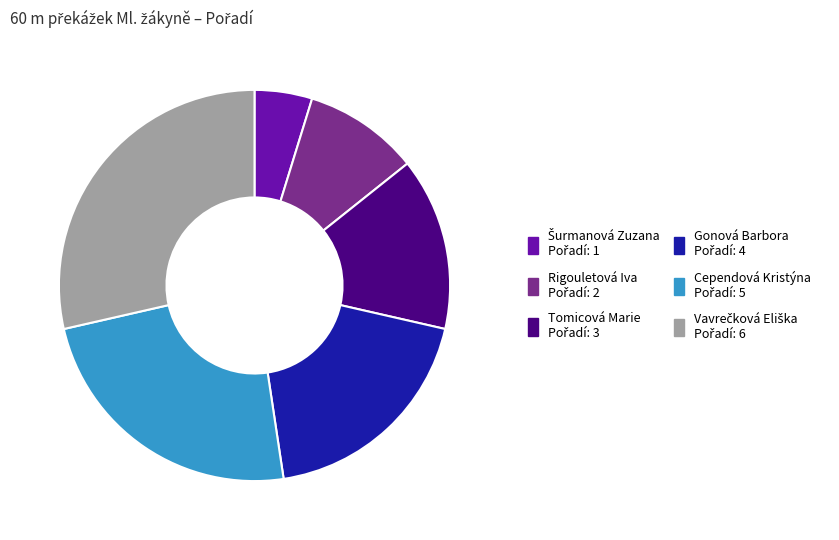

Which has a higher value, Tomicová Marie or Gonová Barbora?

Gonová Barbora